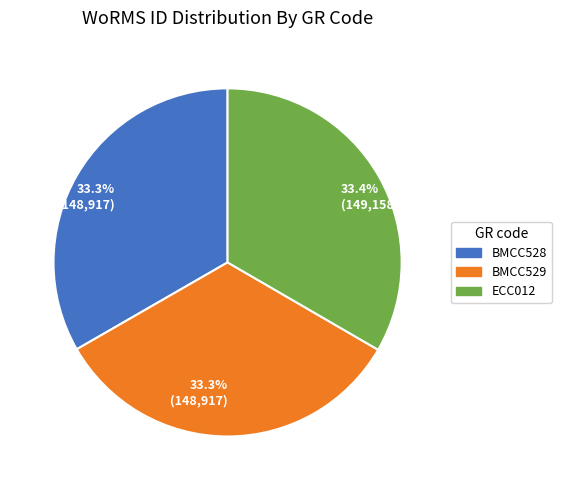

Is there any slice that represents more than half of the pie?

No